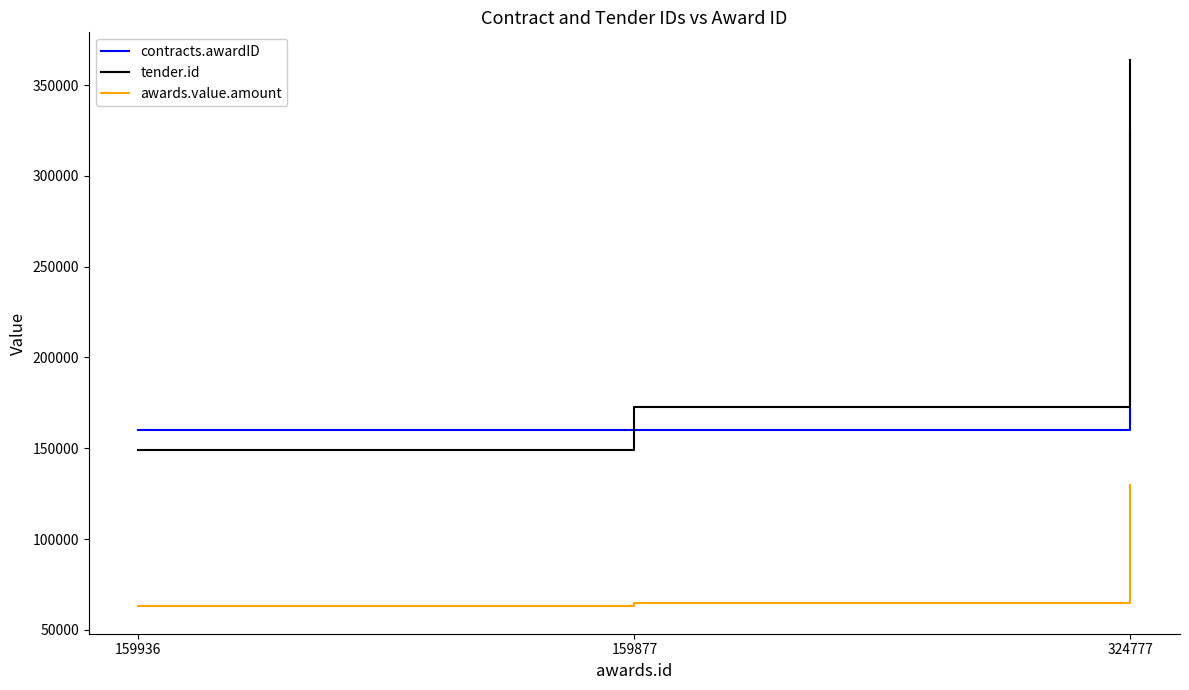

At which label is tender.id closest to 256407?

159877